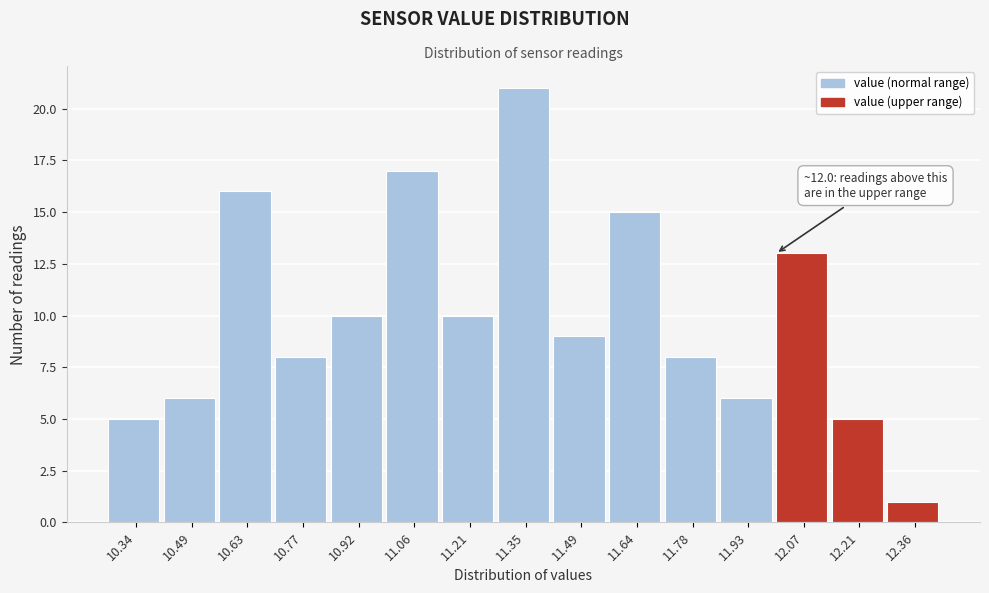

Over which range of the x-axis is the bar tallest?

11.278 to 11.422